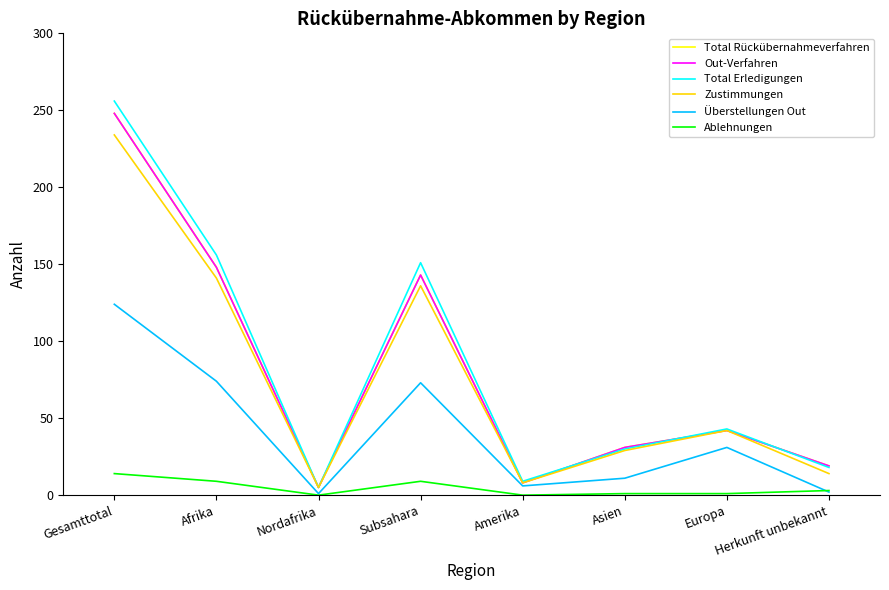

Is this an area chart (filled region under the line)?

No